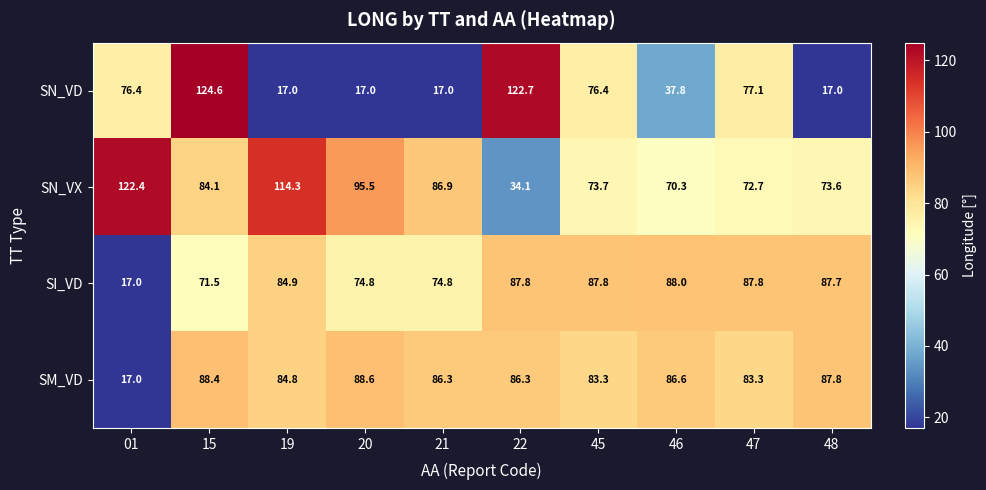

Which series has the widest spread of values?

SN_VD